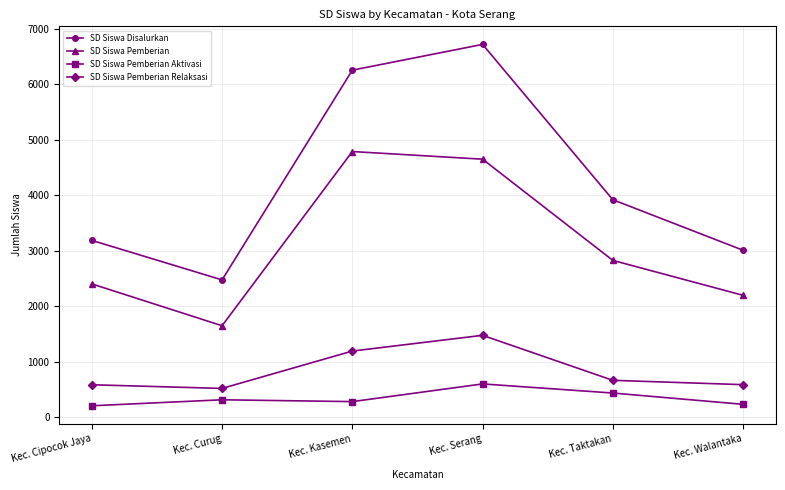

The value of SD Siswa Disalurkan at Kec. Kasemen is 8815. True or false?

False